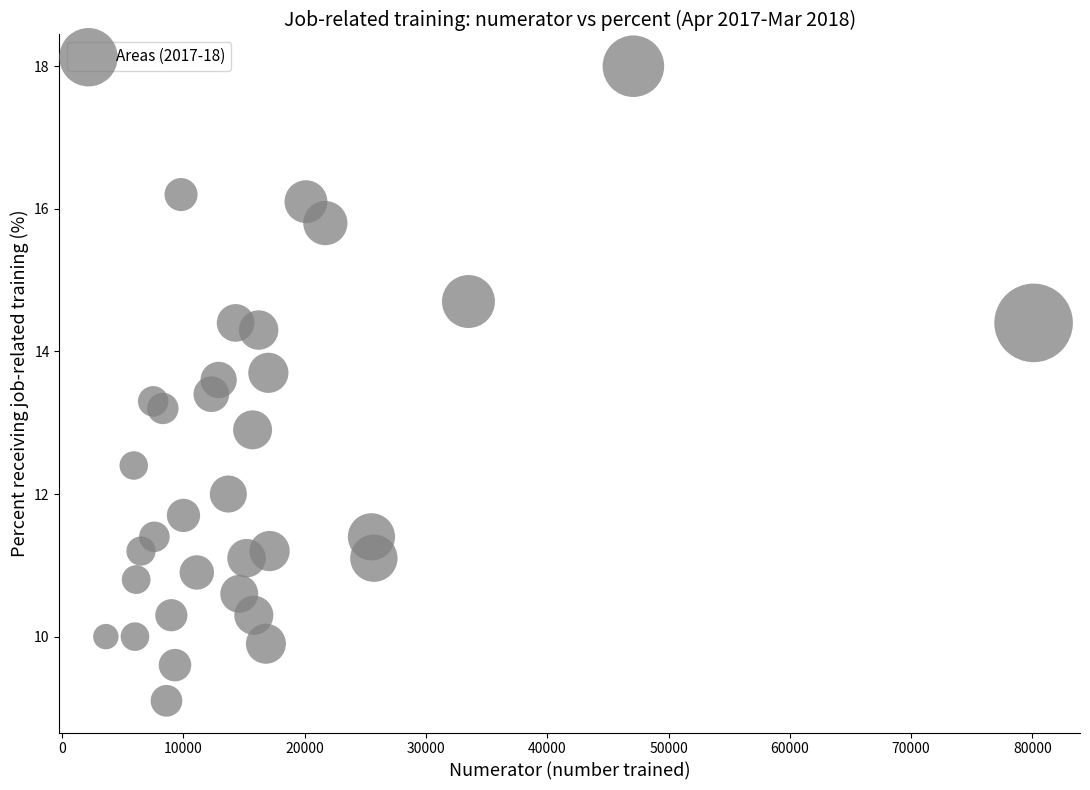

What is the range of Y values (max minus min)?

8.9